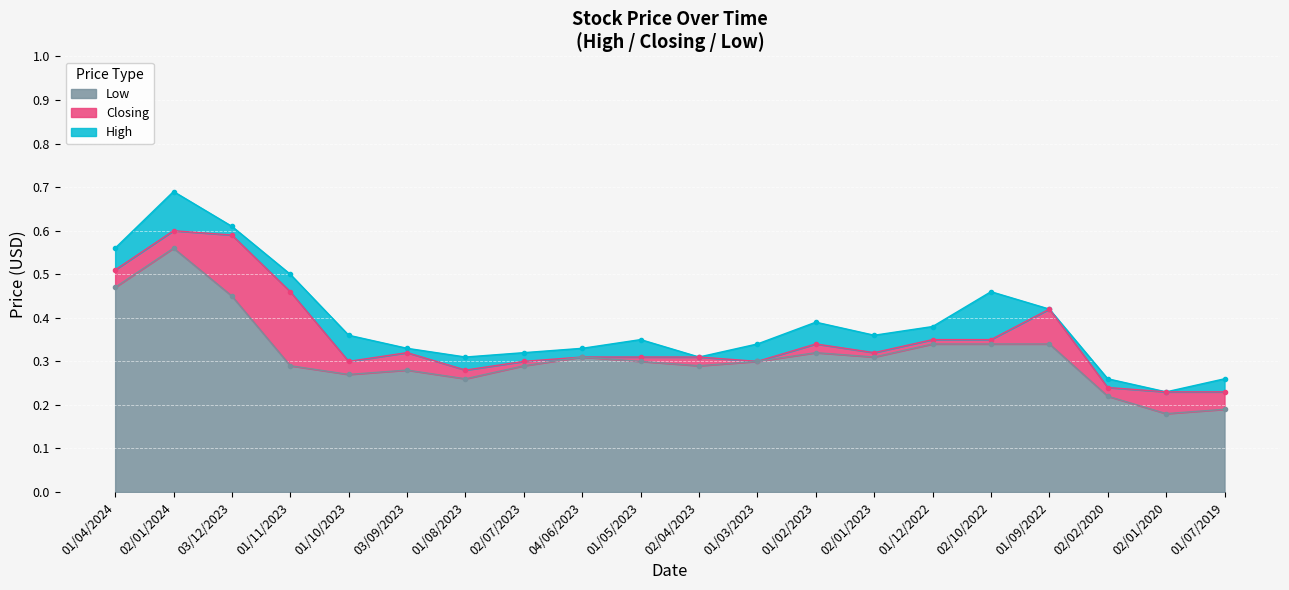

True or false: High has a value of 0.7 at 02/01/2024.

True